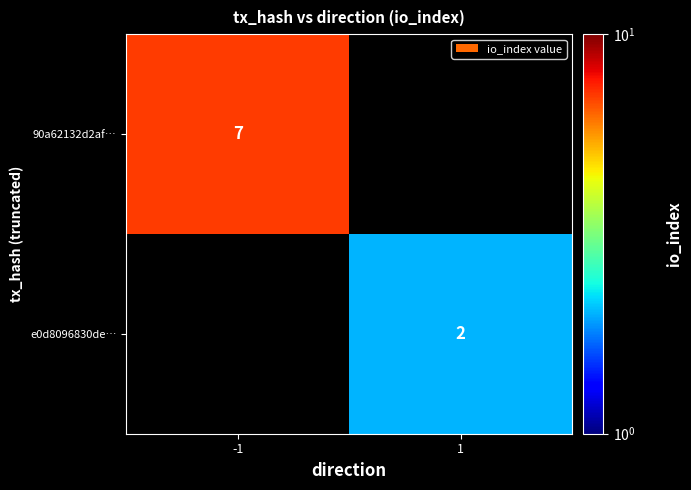

Is it true that e0d8096830de… equals 2 at 1?

True